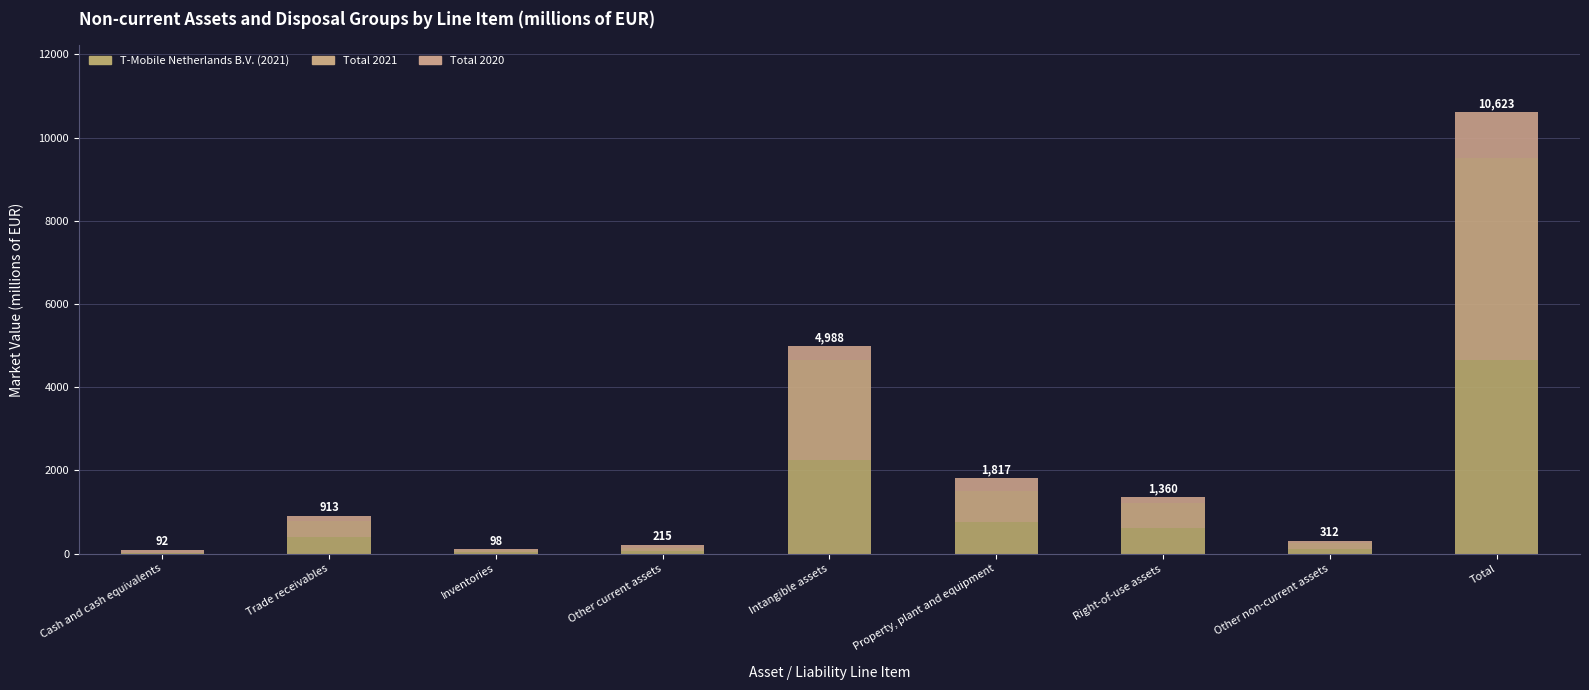

Which has a higher value, Other current assets or Property, plant and equipment?

Property, plant and equipment